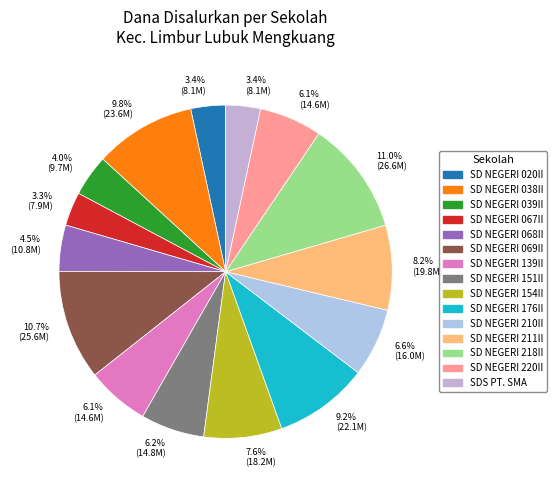

To the nearest percent, what is the difference between the largest and smallest slice percentages?

8%